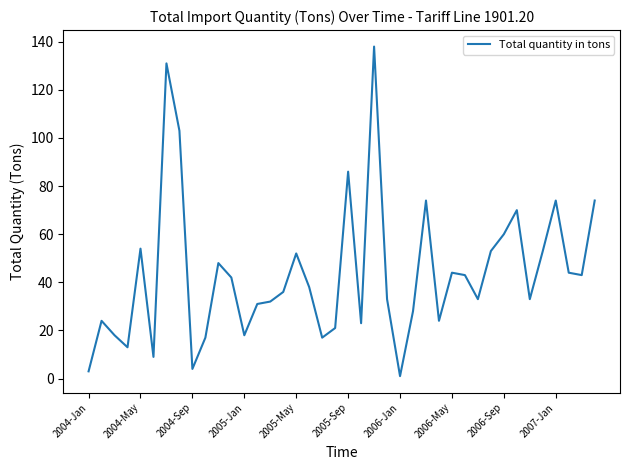

What is the maximum value shown in the chart?

138